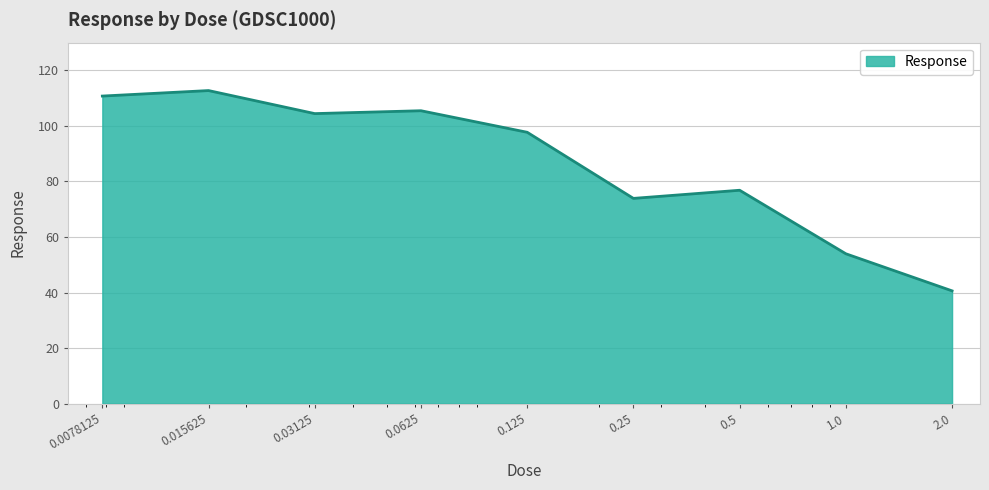

What is the smallest value displayed?

40.6